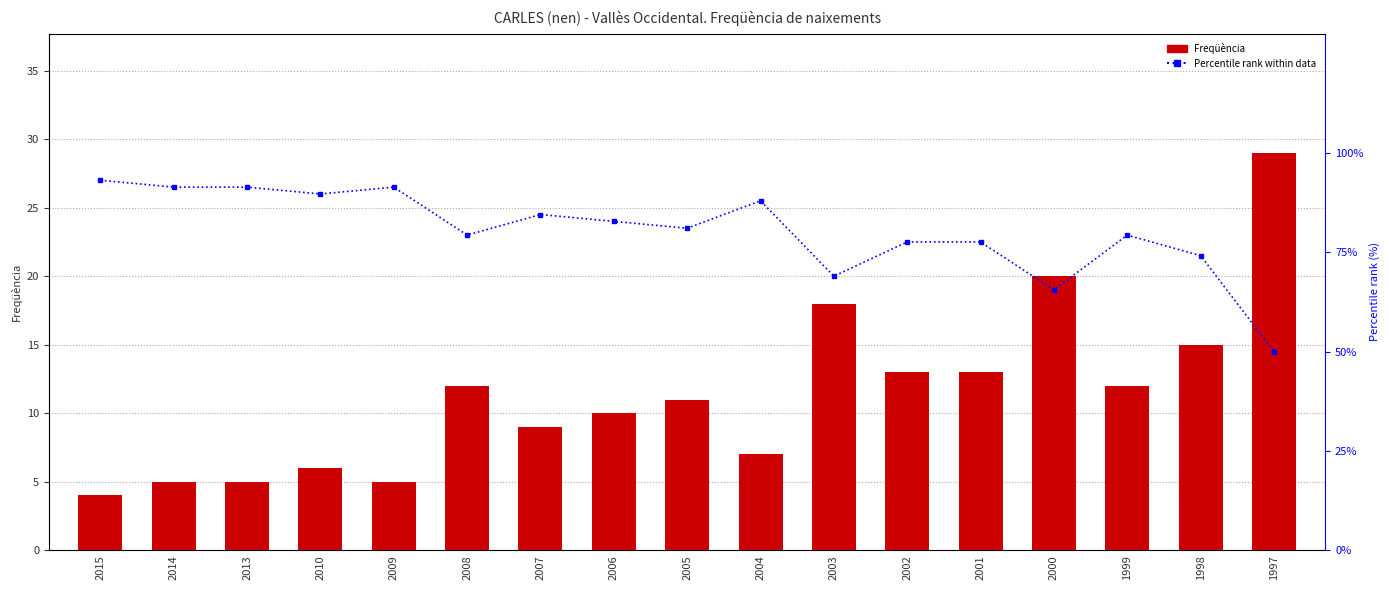

What is the average value of the Freqüència series?

11.4